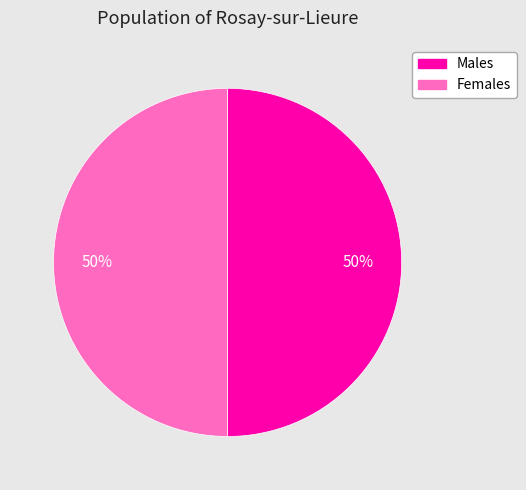

True or false: Females accounts for 65% of the total.

False